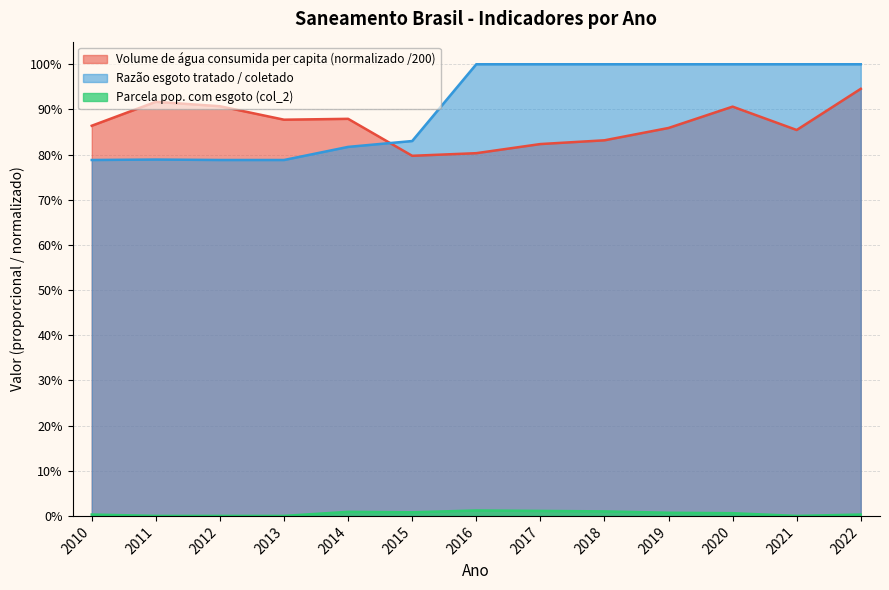

The value of Volume de água consumida per capita (L/hab.dia) at 2020 is 0.9. True or false?

True